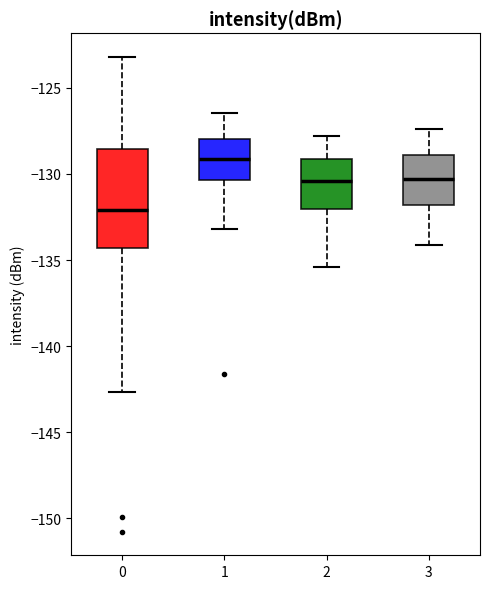

Reading left to right, transcribe this box plot: for each box, give where its median line is, the range the box spans, and where its two whiskers end, as read against the y-axis. The values are not printed on the chart, so give them approximately, as read against the axis.

0: median -132.0, box -134.5 to -128.5, whiskers -142.5 to -123.0
1: median -129.0, box -130.5 to -128.0, whiskers -133.0 to -126.5
2: median -130.5, box -132.0 to -129.0, whiskers -135.5 to -128.0
3: median -130.5, box -132.0 to -129.0, whiskers -134.0 to -127.5